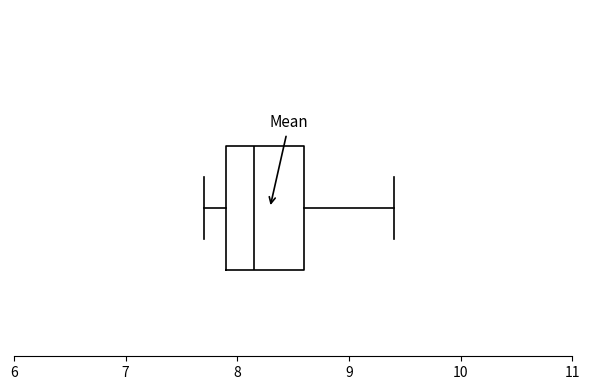

Where is the right edge of the box on the x-axis? The values are not printed on the chart, so give them approximately, as read against the axis.

8.6